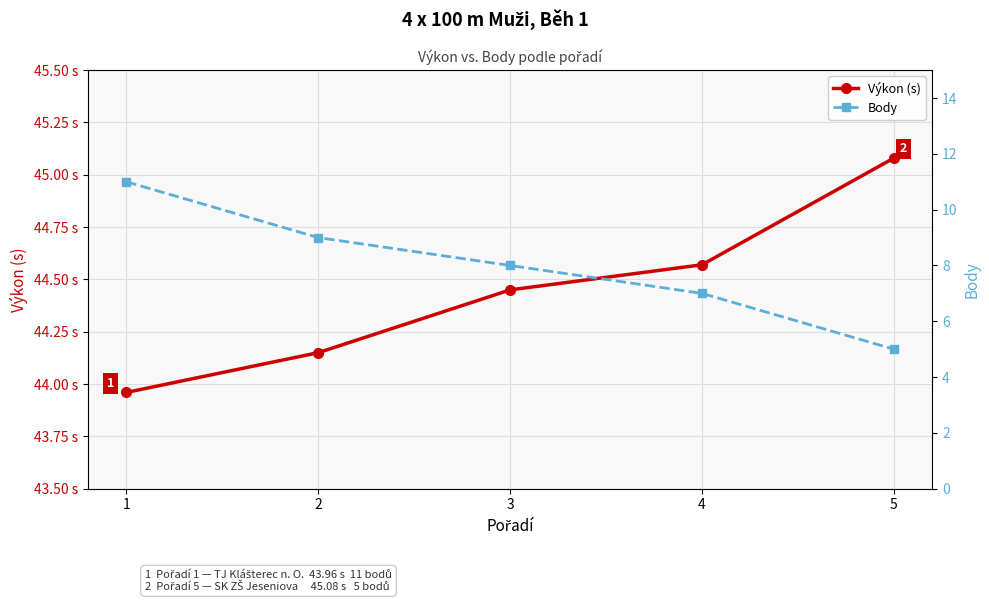

The value of Výkon (s) at 4 is 68.0. True or false?

False